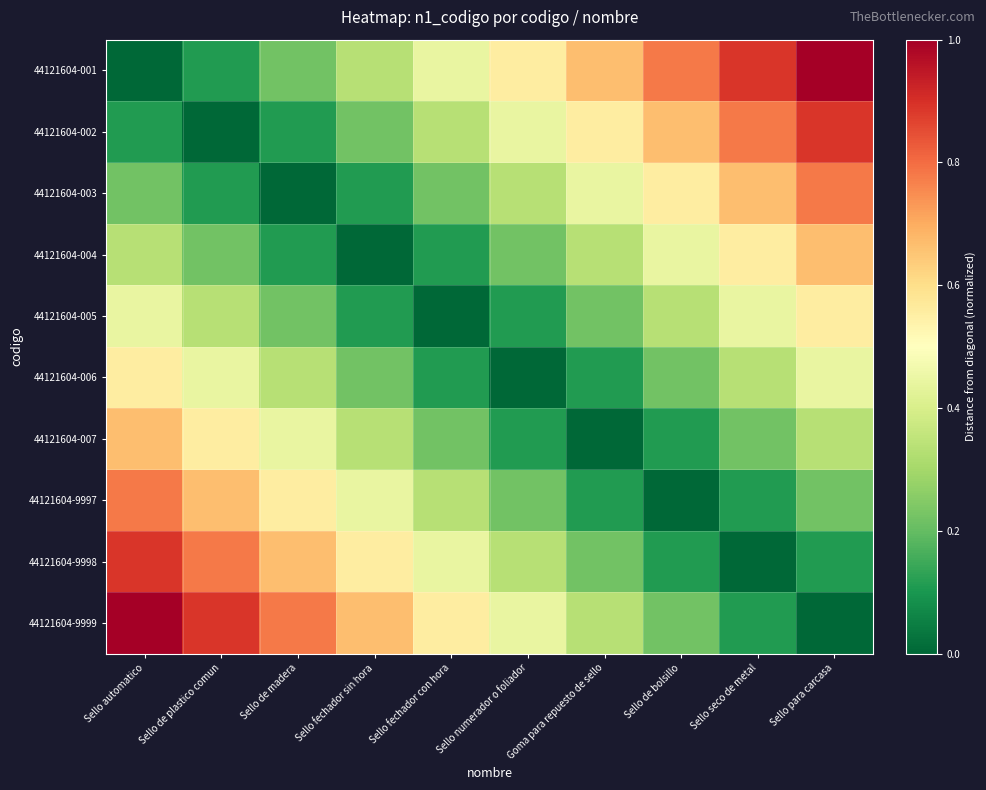

Reading right to left, list all the values displayed in this chart.

44121604-001: Sello para carcasa=1.0	Sello seco de metal=0.9	Sello de bolsillo=0.8	Goma para repuesto de sello=0.7	Sello numerador o foliador=0.6	Sello fechador con hora=0.4	Sello fechador sin hora=0.3	Sello de madera=0.2	Sello de plastico comun=0.1	Sello automatico=0.0
44121604-002: Sello para carcasa=0.9	Sello seco de metal=0.8	Sello de bolsillo=0.7	Goma para repuesto de sello=0.6	Sello numerador o foliador=0.4	Sello fechador con hora=0.3	Sello fechador sin hora=0.2	Sello de madera=0.1	Sello de plastico comun=0.0	Sello automatico=0.1
44121604-003: Sello para carcasa=0.8	Sello seco de metal=0.7	Sello de bolsillo=0.6	Goma para repuesto de sello=0.4	Sello numerador o foliador=0.3	Sello fechador con hora=0.2	Sello fechador sin hora=0.1	Sello de madera=0.0	Sello de plastico comun=0.1	Sello automatico=0.2
44121604-004: Sello para carcasa=0.7	Sello seco de metal=0.6	Sello de bolsillo=0.4	Goma para repuesto de sello=0.3	Sello numerador o foliador=0.2	Sello fechador con hora=0.1	Sello fechador sin hora=0.0	Sello de madera=0.1	Sello de plastico comun=0.2	Sello automatico=0.3
44121604-005: Sello para carcasa=0.6	Sello seco de metal=0.4	Sello de bolsillo=0.3	Goma para repuesto de sello=0.2	Sello numerador o foliador=0.1	Sello fechador con hora=0.0	Sello fechador sin hora=0.1	Sello de madera=0.2	Sello de plastico comun=0.3	Sello automatico=0.4
44121604-006: Sello para carcasa=0.4	Sello seco de metal=0.3	Sello de bolsillo=0.2	Goma para repuesto de sello=0.1	Sello numerador o foliador=0.0	Sello fechador con hora=0.1	Sello fechador sin hora=0.2	Sello de madera=0.3	Sello de plastico comun=0.4	Sello automatico=0.6
44121604-007: Sello para carcasa=0.3	Sello seco de metal=0.2	Sello de bolsillo=0.1	Goma para repuesto de sello=0.0	Sello numerador o foliador=0.1	Sello fechador con hora=0.2	Sello fechador sin hora=0.3	Sello de madera=0.4	Sello de plastico comun=0.6	Sello automatico=0.7
44121604-9997: Sello para carcasa=0.2	Sello seco de metal=0.1	Sello de bolsillo=0.0	Goma para repuesto de sello=0.1	Sello numerador o foliador=0.2	Sello fechador con hora=0.3	Sello fechador sin hora=0.4	Sello de madera=0.6	Sello de plastico comun=0.7	Sello automatico=0.8
44121604-9998: Sello para carcasa=0.1	Sello seco de metal=0.0	Sello de bolsillo=0.1	Goma para repuesto de sello=0.2	Sello numerador o foliador=0.3	Sello fechador con hora=0.4	Sello fechador sin hora=0.6	Sello de madera=0.7	Sello de plastico comun=0.8	Sello automatico=0.9
44121604-9999: Sello para carcasa=0.0	Sello seco de metal=0.1	Sello de bolsillo=0.2	Goma para repuesto de sello=0.3	Sello numerador o foliador=0.4	Sello fechador con hora=0.6	Sello fechador sin hora=0.7	Sello de madera=0.8	Sello de plastico comun=0.9	Sello automatico=1.0